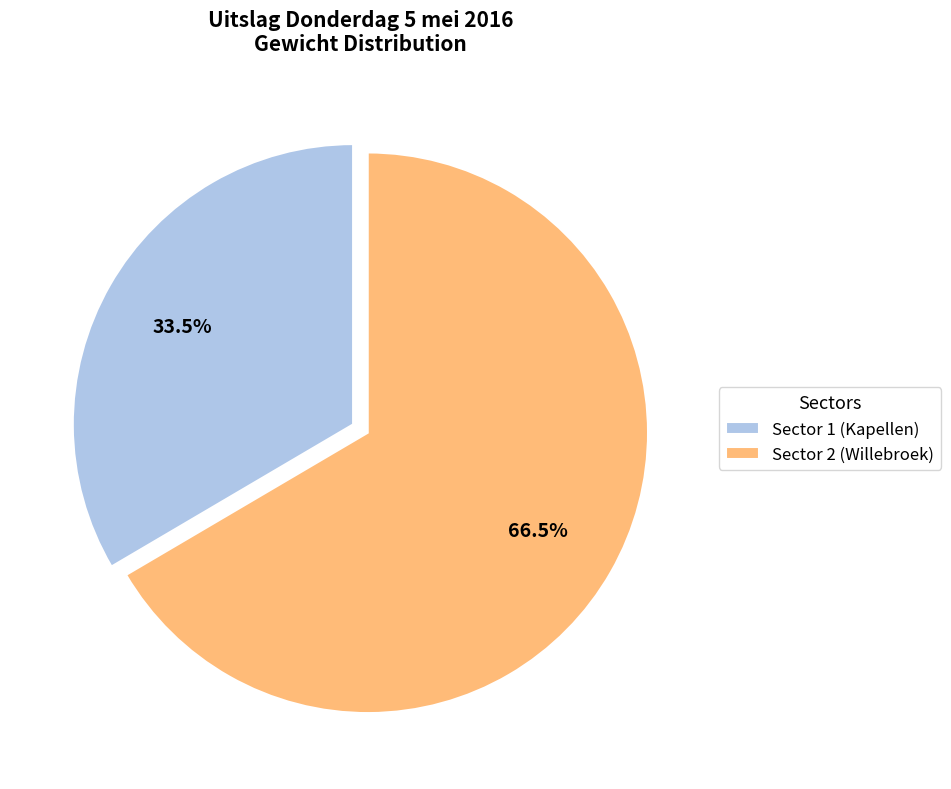

Does any single category account for the majority?

Yes